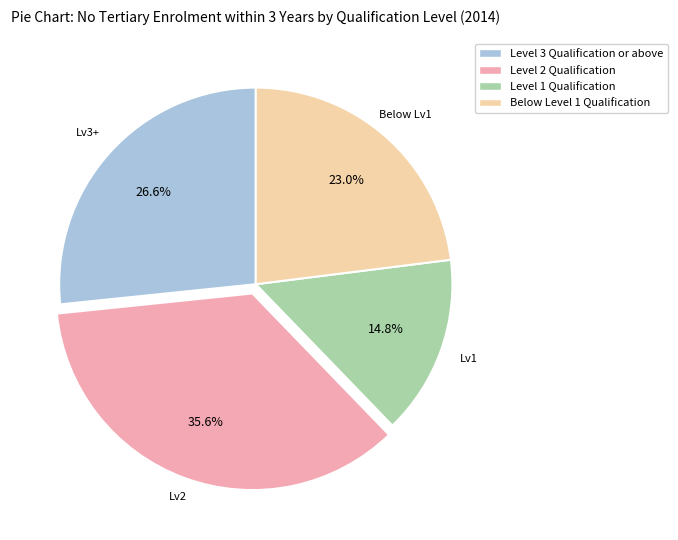

What is the ratio of the value at Level 3 Qualification or above to the value at Level 2 Qualification?

0.7